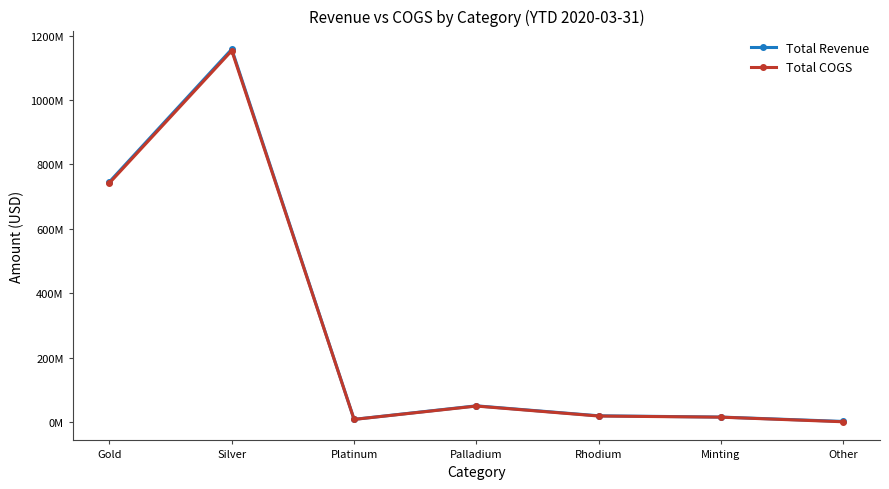

Where is Total COGS nearest to the value 577159418?

Gold